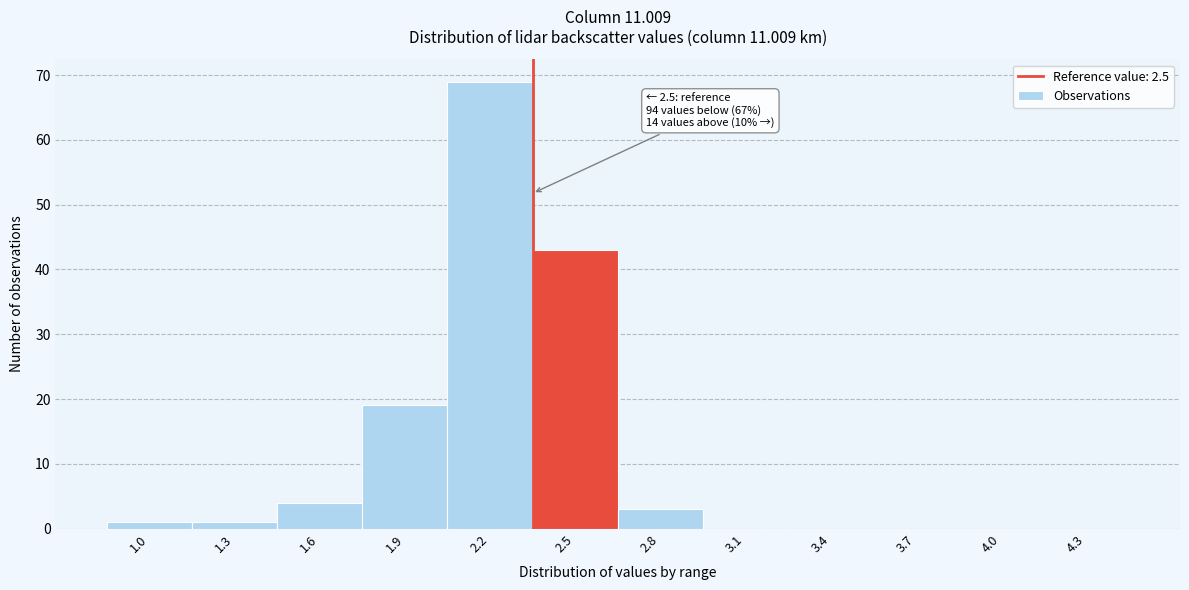

Reading left to right, extract all data points from this chart.

1.0=1	1.3=1	1.6=4	1.9=19	2.2=69	2.5=43	2.8=3	3.1=0	3.4=0	3.7=0	4.0=0	4.3=0